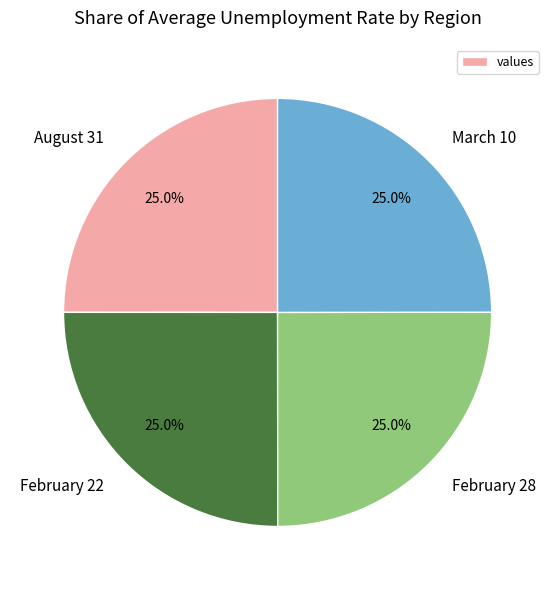

What is the ratio of the value at August 31 to the value at February 28?

1.0